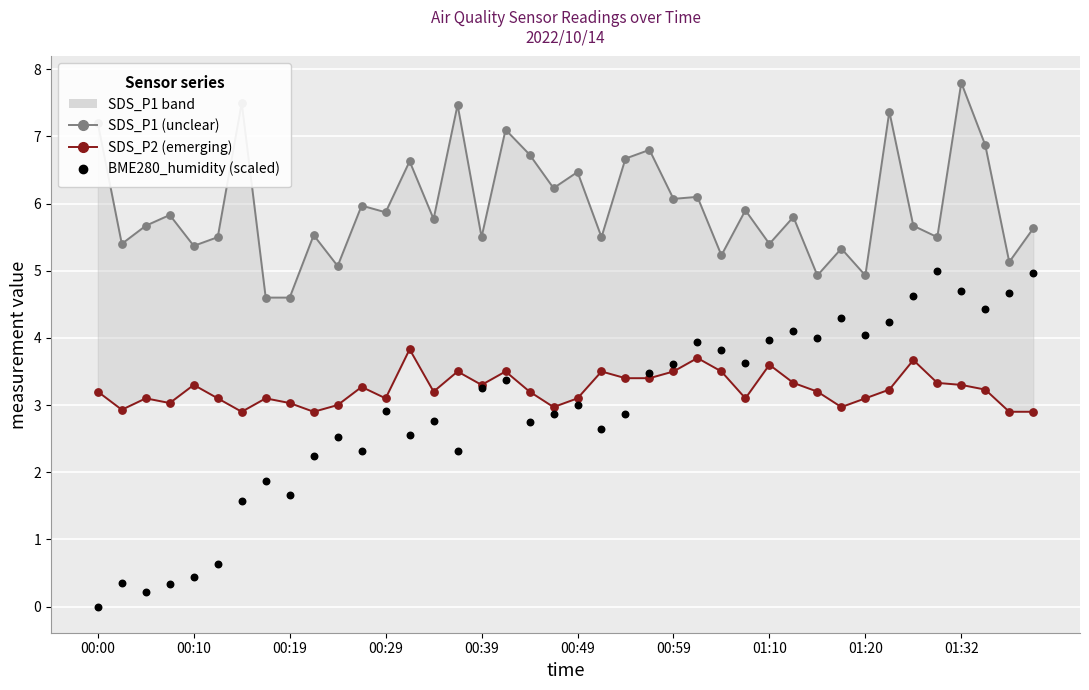

At how many categories does at least one series exceed 3?

40